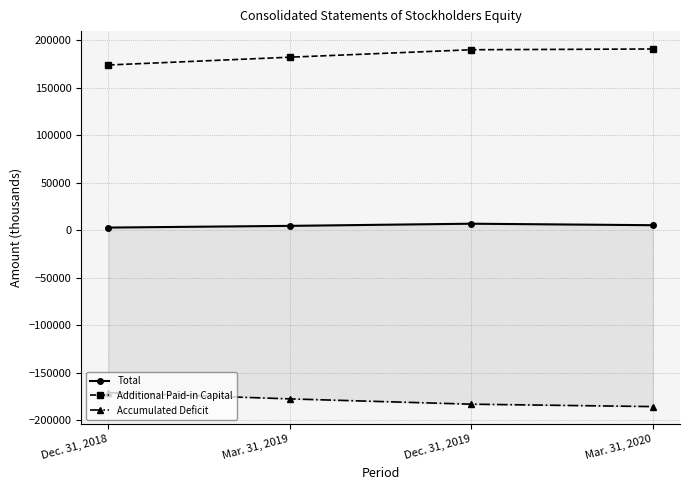

What is the average value of the Total series?

4822